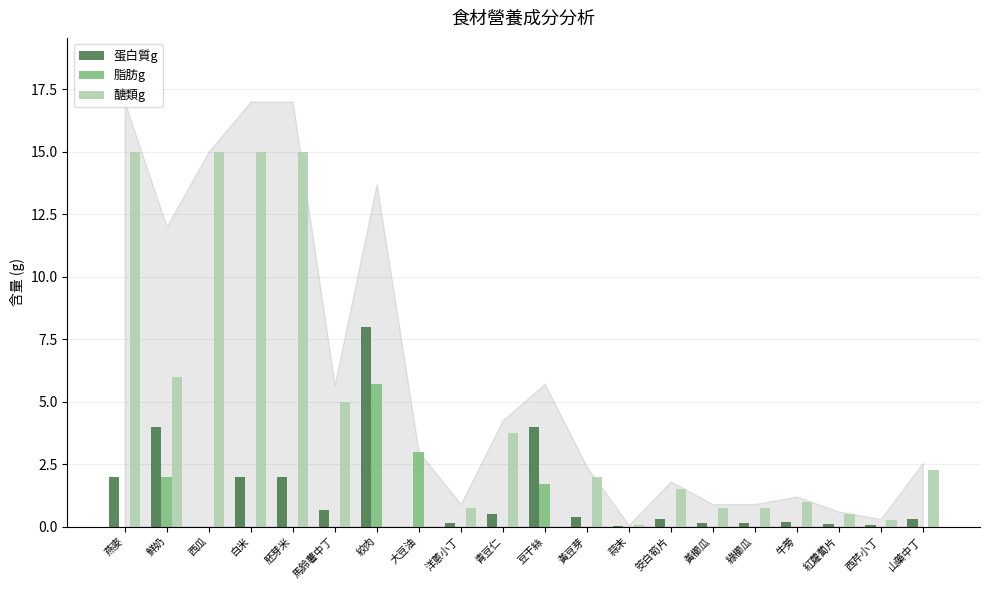

What is the sum of all 蛋白質g values?

25.0